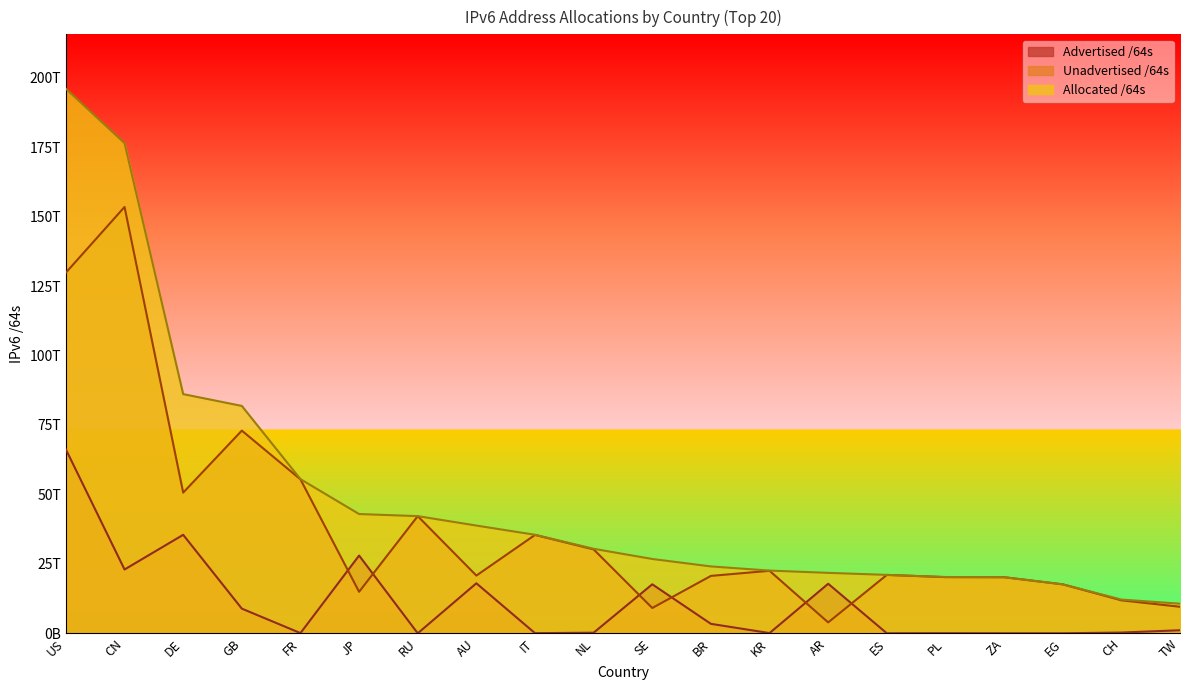

Does the chart display data point markers on the line(s)?

No